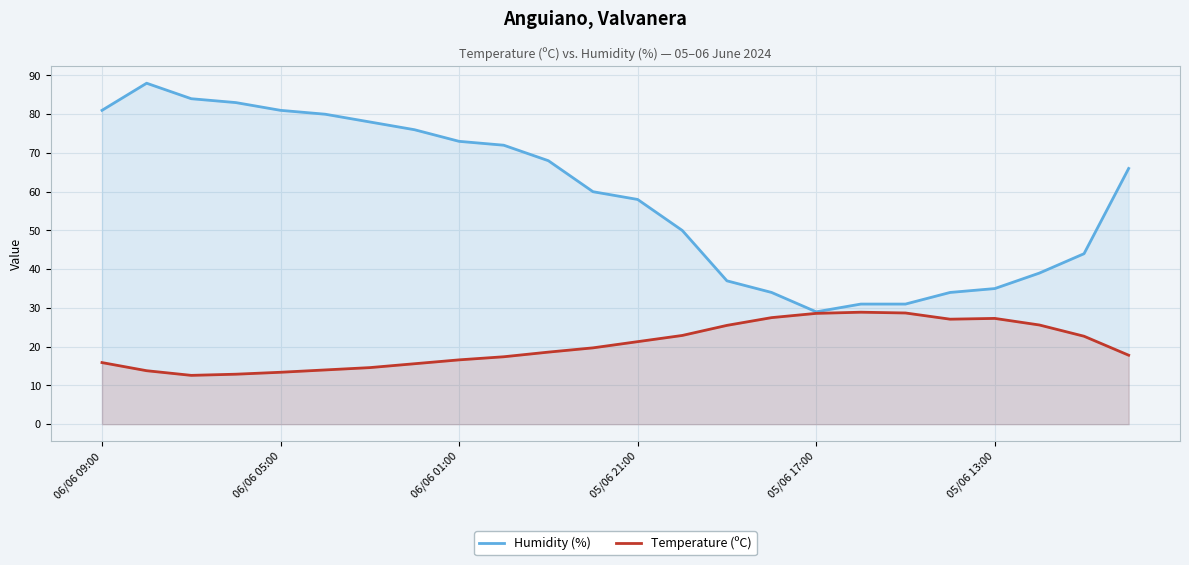

What are all the series names shown in the legend?

Humidity (%), Temperature (ºC)